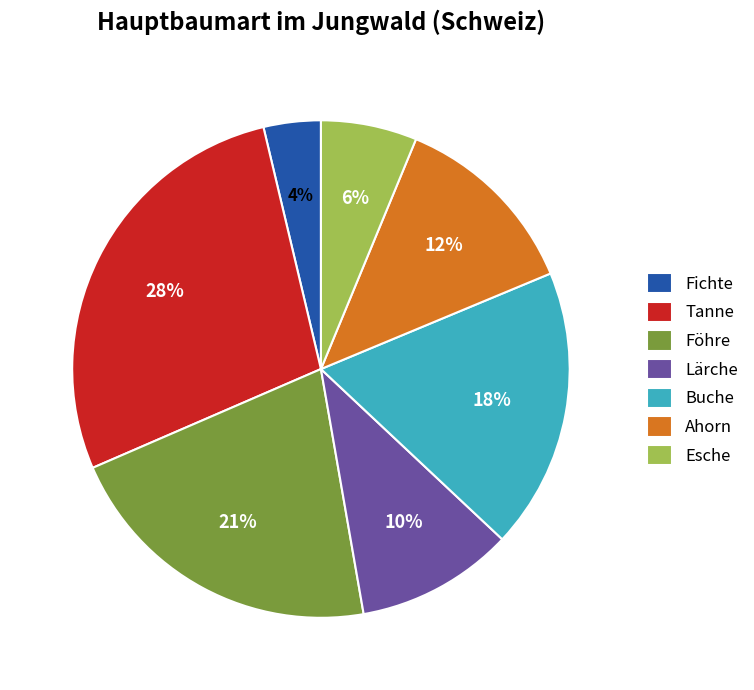

To the nearest percent, what is the average slice percentage?

14%